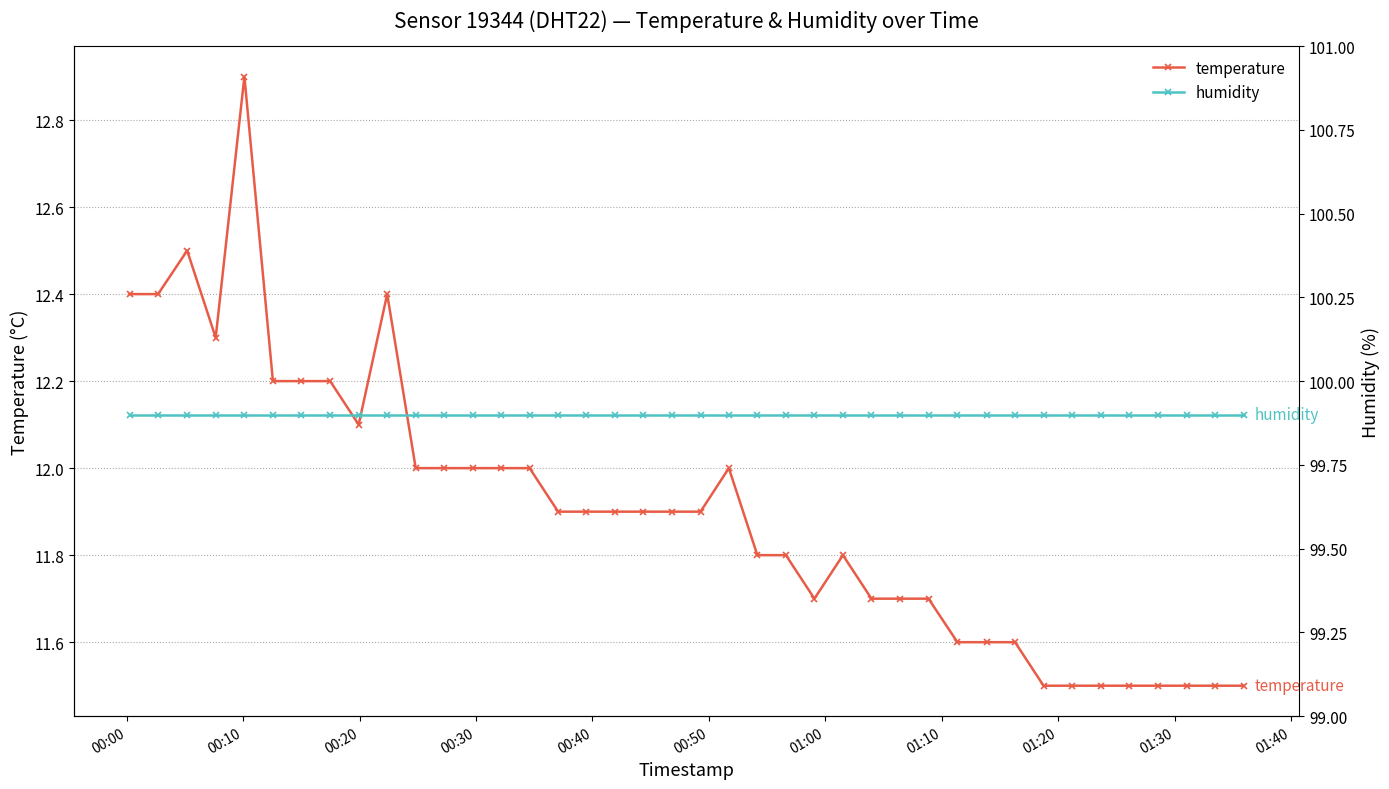

What is the value of the temperature point at the 29th from the left?

11.7